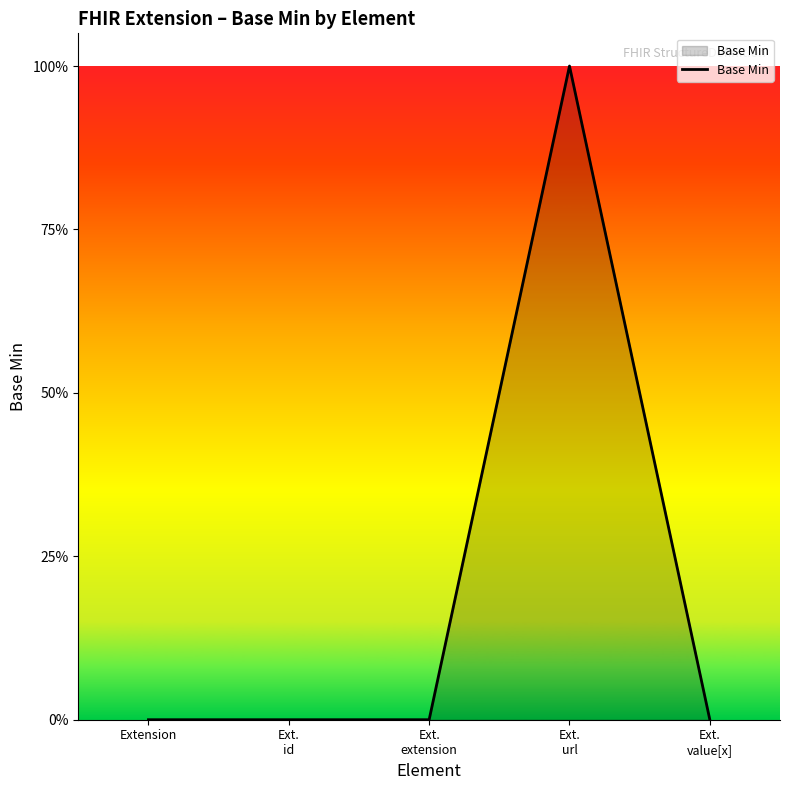

Does the chart display data point markers on the line(s)?

No